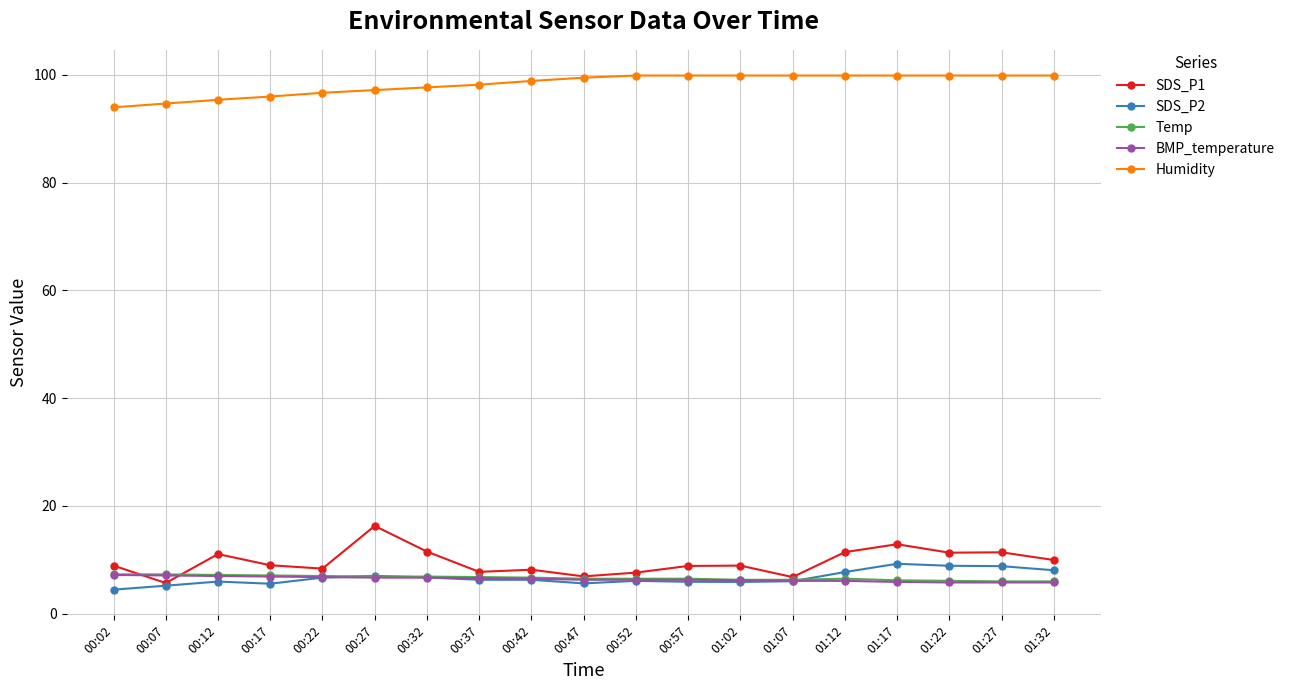

How many lines are shown in the chart?

5